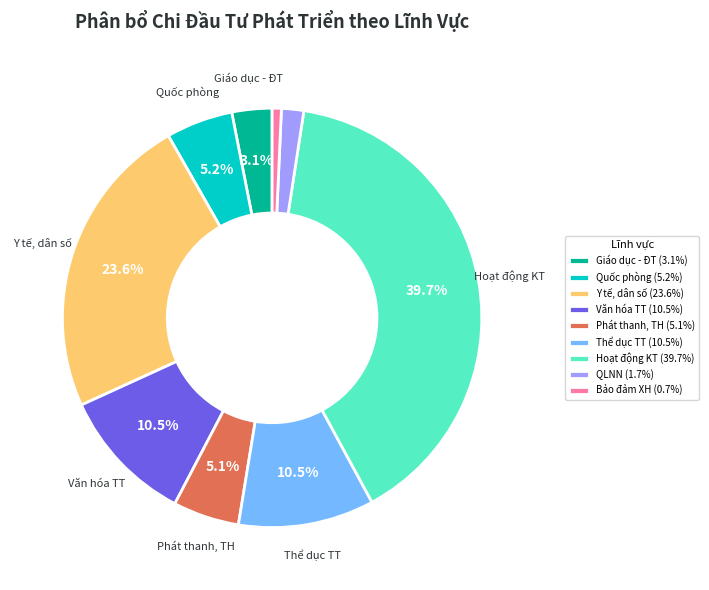

Does Bảo đảm XH (0.7%) account for over 50% of the chart?

No